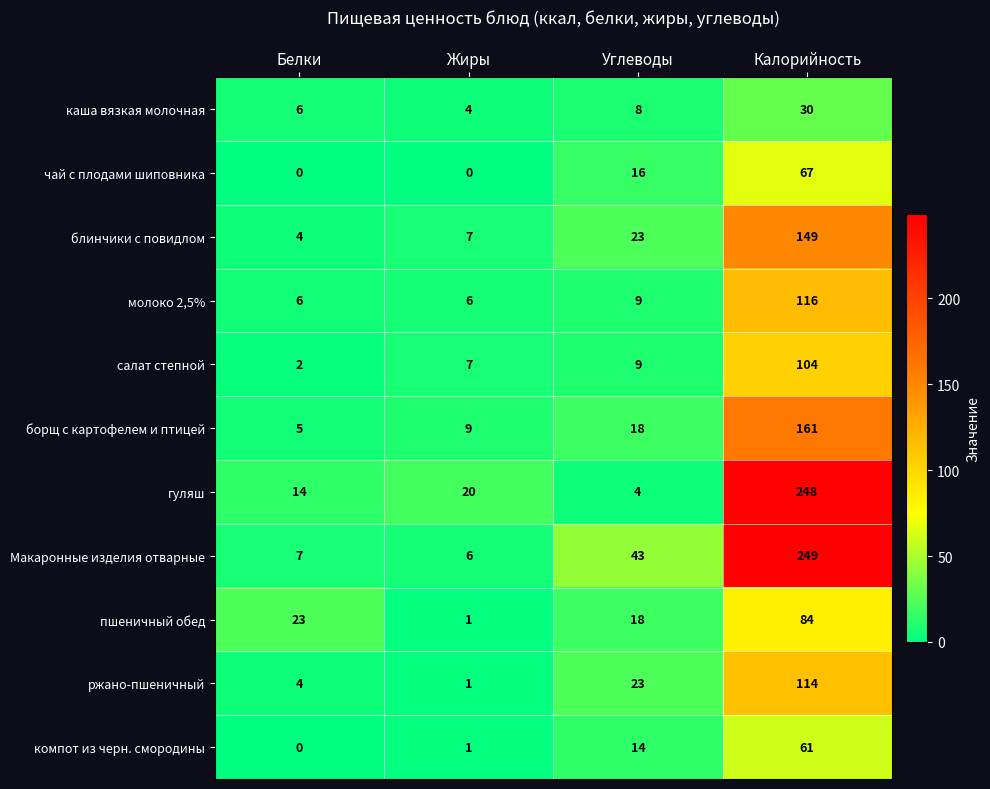

At which category is the sum across all series the highest?

Калорийность